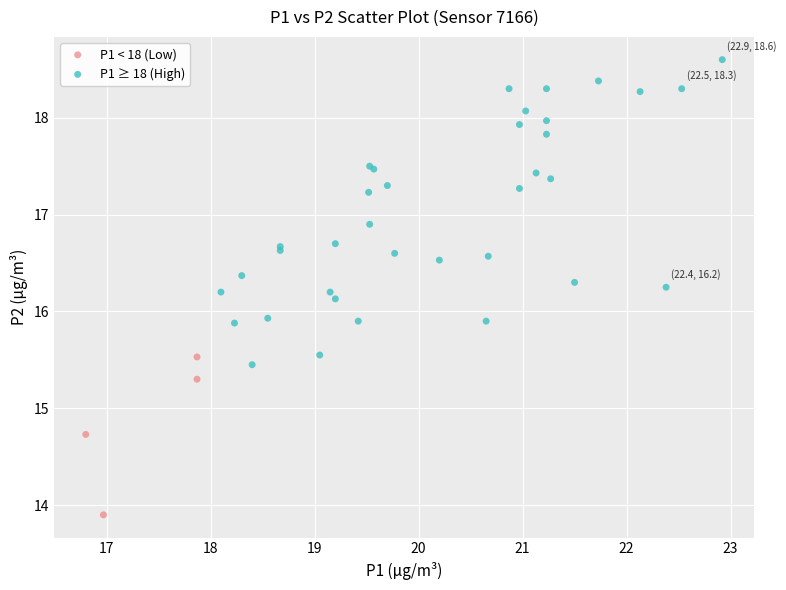

Which series contains the lowest Y value?

P1 < 18 (Low)